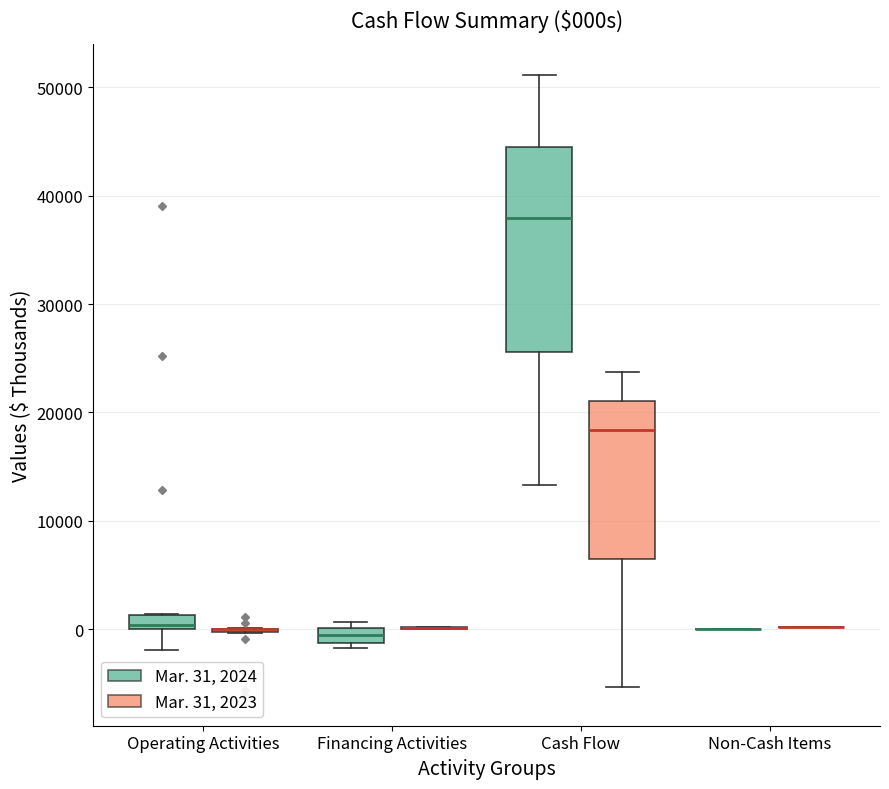

Where is the lower edge of the box for Cash Flow (Mar. 31, 2024) on the y-axis? The values are not printed on the chart, so give them approximately, as read against the axis.

26000